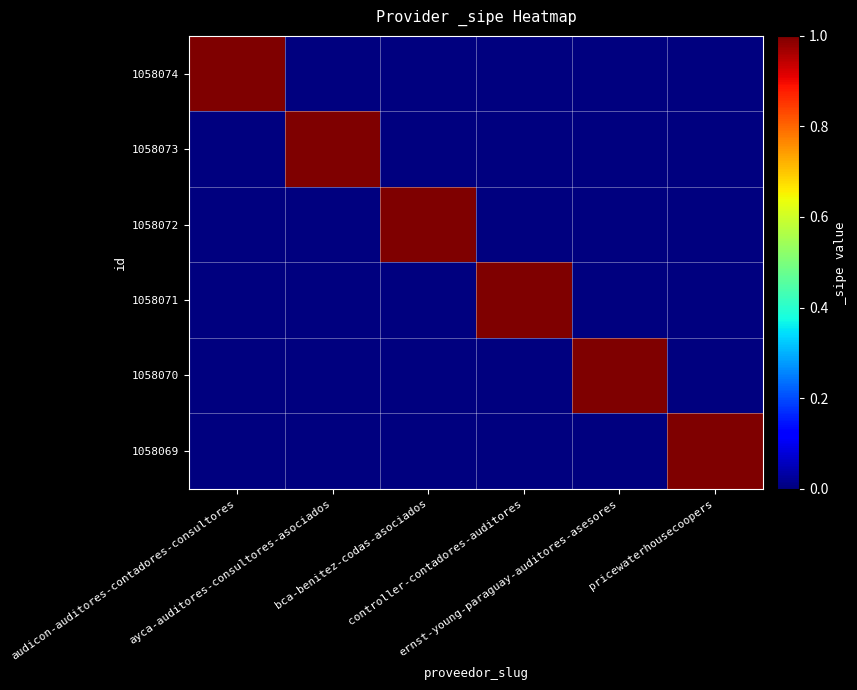

Reading left to right, what are all the values shown in this chart?

1058074: audicon-auditores-contadores-consultores=1	ayca-auditores-consultores-asociados=0	bca-benitez-codas-asociados=0	controller-contadores-auditores=0	ernst-young-paraguay-auditores-asesores=0	pricewaterhousecoopers=0
1058073: audicon-auditores-contadores-consultores=0	ayca-auditores-consultores-asociados=1	bca-benitez-codas-asociados=0	controller-contadores-auditores=0	ernst-young-paraguay-auditores-asesores=0	pricewaterhousecoopers=0
1058072: audicon-auditores-contadores-consultores=0	ayca-auditores-consultores-asociados=0	bca-benitez-codas-asociados=1	controller-contadores-auditores=0	ernst-young-paraguay-auditores-asesores=0	pricewaterhousecoopers=0
1058071: audicon-auditores-contadores-consultores=0	ayca-auditores-consultores-asociados=0	bca-benitez-codas-asociados=0	controller-contadores-auditores=1	ernst-young-paraguay-auditores-asesores=0	pricewaterhousecoopers=0
1058070: audicon-auditores-contadores-consultores=0	ayca-auditores-consultores-asociados=0	bca-benitez-codas-asociados=0	controller-contadores-auditores=0	ernst-young-paraguay-auditores-asesores=1	pricewaterhousecoopers=0
1058069: audicon-auditores-contadores-consultores=0	ayca-auditores-consultores-asociados=0	bca-benitez-codas-asociados=0	controller-contadores-auditores=0	ernst-young-paraguay-auditores-asesores=0	pricewaterhousecoopers=1